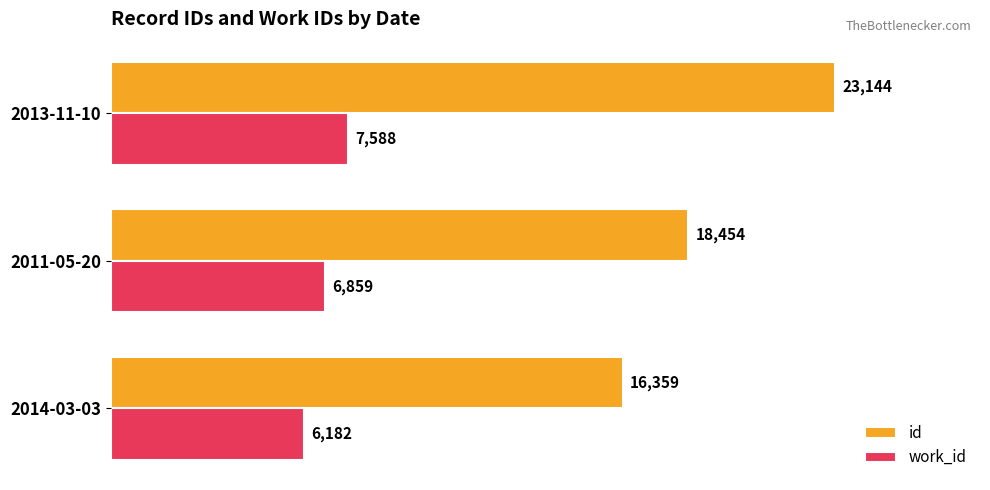

Count the work_id values in the range 6182 to 7588.

3